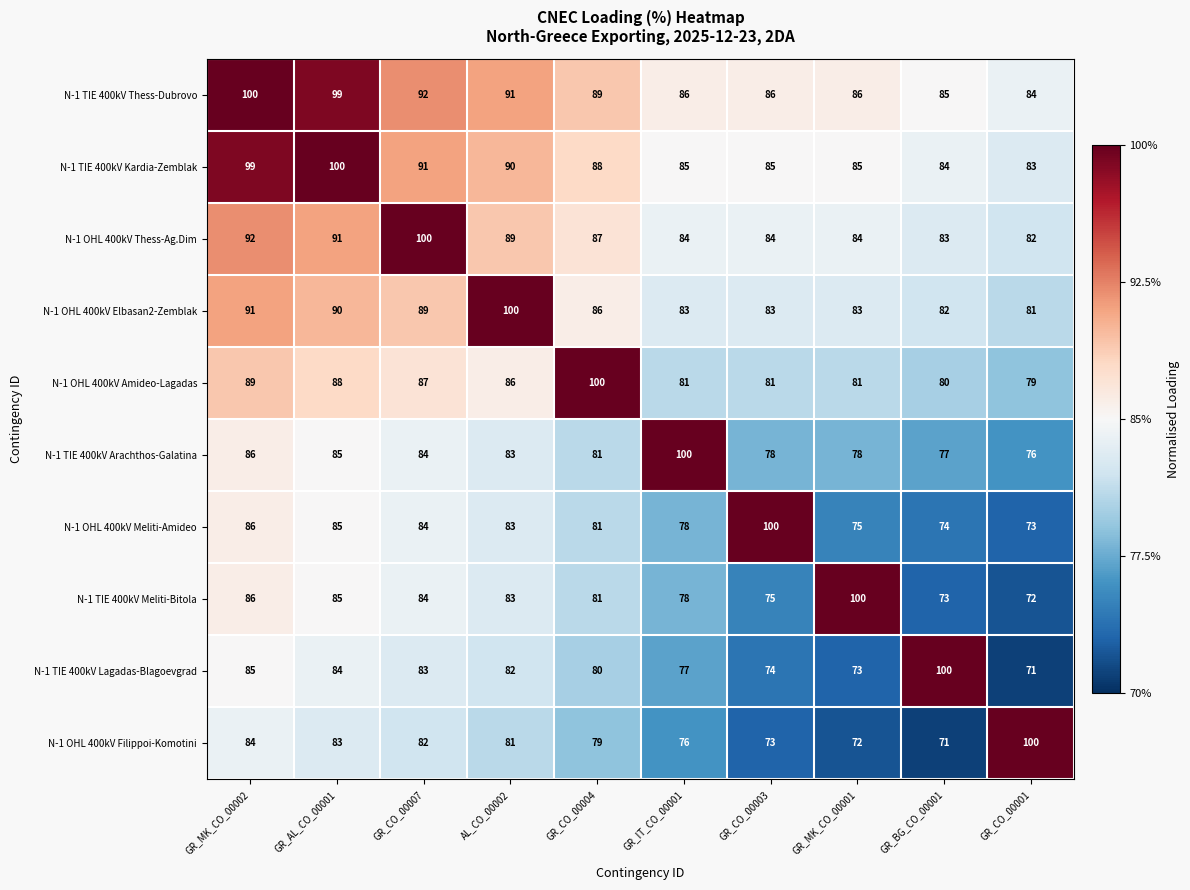

What is the highest value of the N-1 TIE 400kV Thess-Dubrovo series?

100